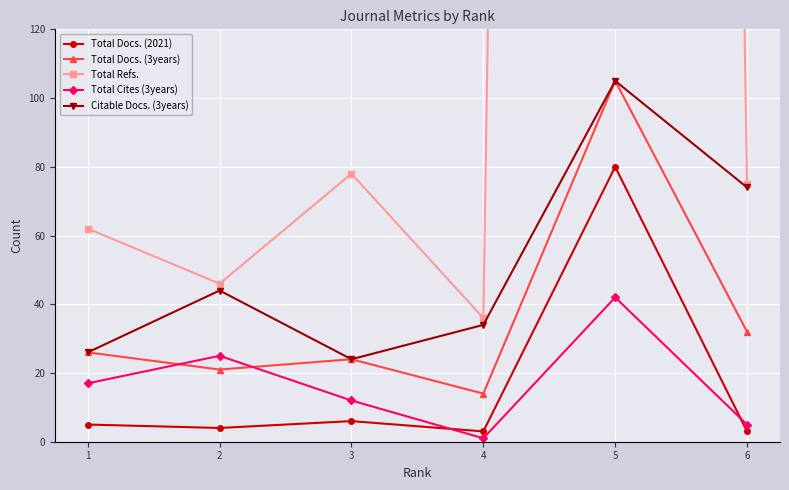

Where is the first local maximum for Total Refs.?

3